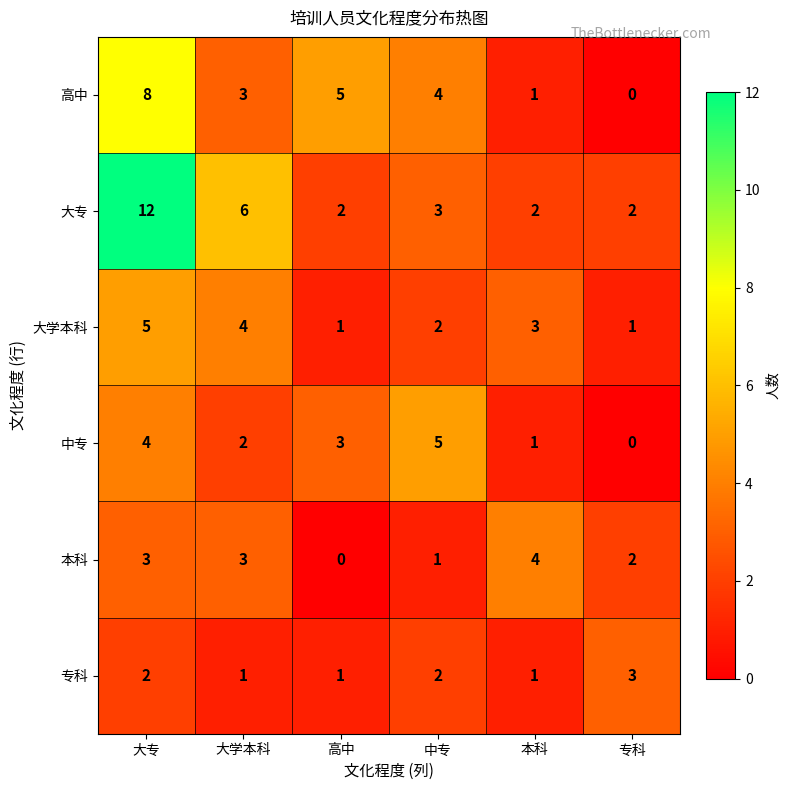

Which series has the largest range (max minus min)?

大专